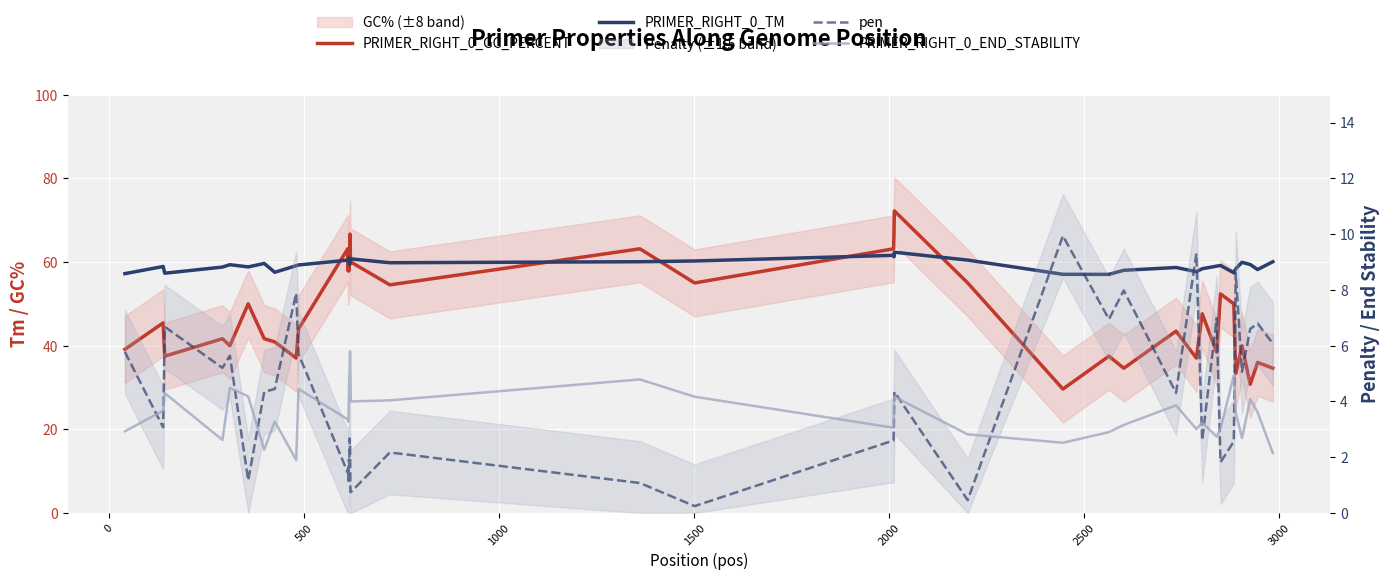

Reading right to left, list all the values displayed in this chart.

PRIMER_RIGHT_0_GC_PERCENT: 34.6	36.0	30.8	40.0	33.3	50.0	52.4	38.5	47.6	37.0	43.5	34.6	37.5	29.6	55.0	72.2	66.7	63.2	55.0	63.2	54.5	60.0	60.0	66.7	61.1	63.2	57.9	63.2	57.9	63.2	44.0	37.0	40.9	41.7	50.0	40.0	41.7	37.5	45.5	39.1
PRIMER_RIGHT_0_TM: 60.1	58.2	59.4	59.9	58.4	57.4	59.2	59.0	58.4	57.7	58.7	58.0	57.1	57.1	60.5	62.3	61.2	61.6	60.2	60.1	59.8	60.8	60.8	60.4	59.3	60.7	60.9	60.2	60.6	60.5	59.3	59.1	57.6	59.7	58.8	59.4	58.8	57.3	58.9	57.2
pen: 6.1	6.8	6.6	5.1	8.6	2.6	1.8	7.0	2.6	9.3	4.3	8.0	6.9	9.9	0.5	4.3	3.2	2.6	0.2	1.1	2.2	0.8	0.8	2.4	2.7	1.7	1.9	1.2	1.6	1.5	5.7	7.9	4.4	4.3	1.2	5.6	5.2	6.7	3.1	5.8
PRIMER_RIGHT_0_END_STABILITY: 2.1	3.6	4.1	2.7	3.6	4.9	3.0	2.7	3.2	3.0	3.9	3.2	2.9	2.5	2.8	4.2	4.0	3.1	4.2	4.8	4.0	4.0	5.0	5.8	5.2	4.8	4.3	3.4	3.3	3.4	4.5	1.9	3.3	2.3	4.2	4.5	2.6	4.3	3.7	2.9